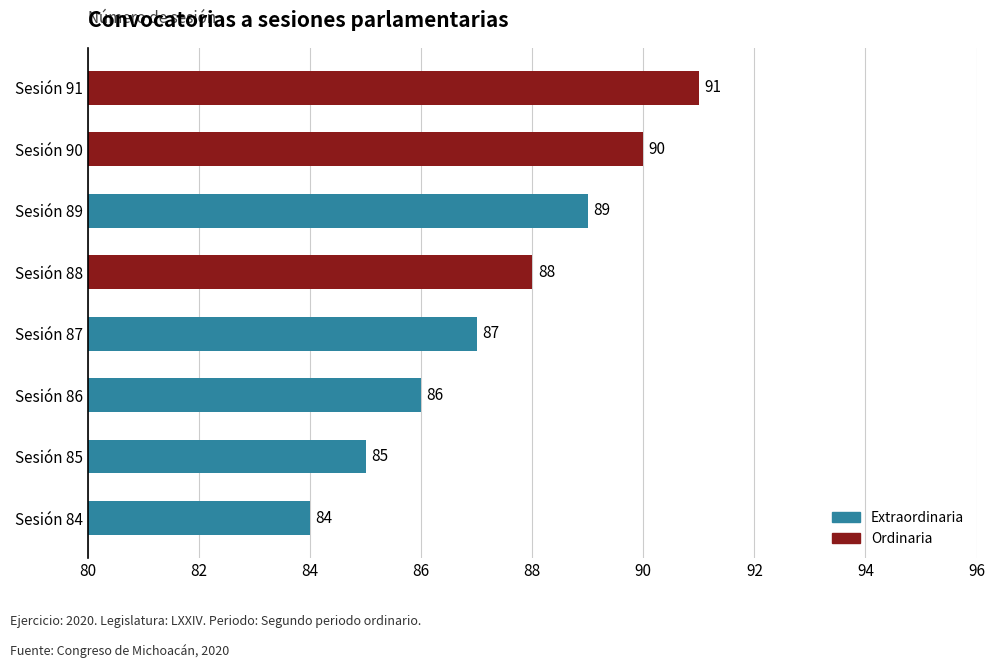

Count the number of categories in the chart.

8